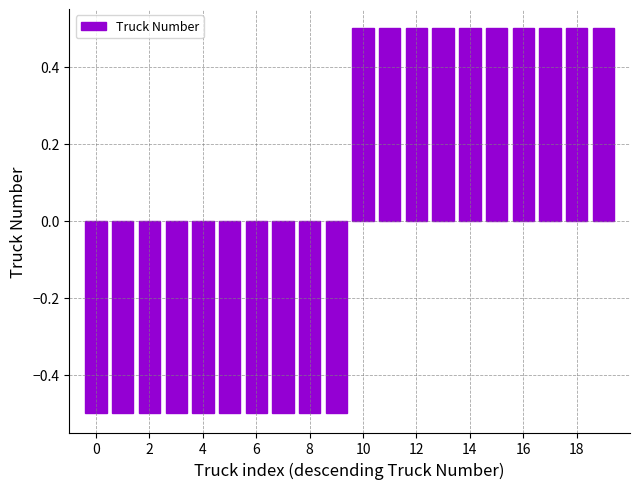

What is the minimum value shown in the chart?

-0.5